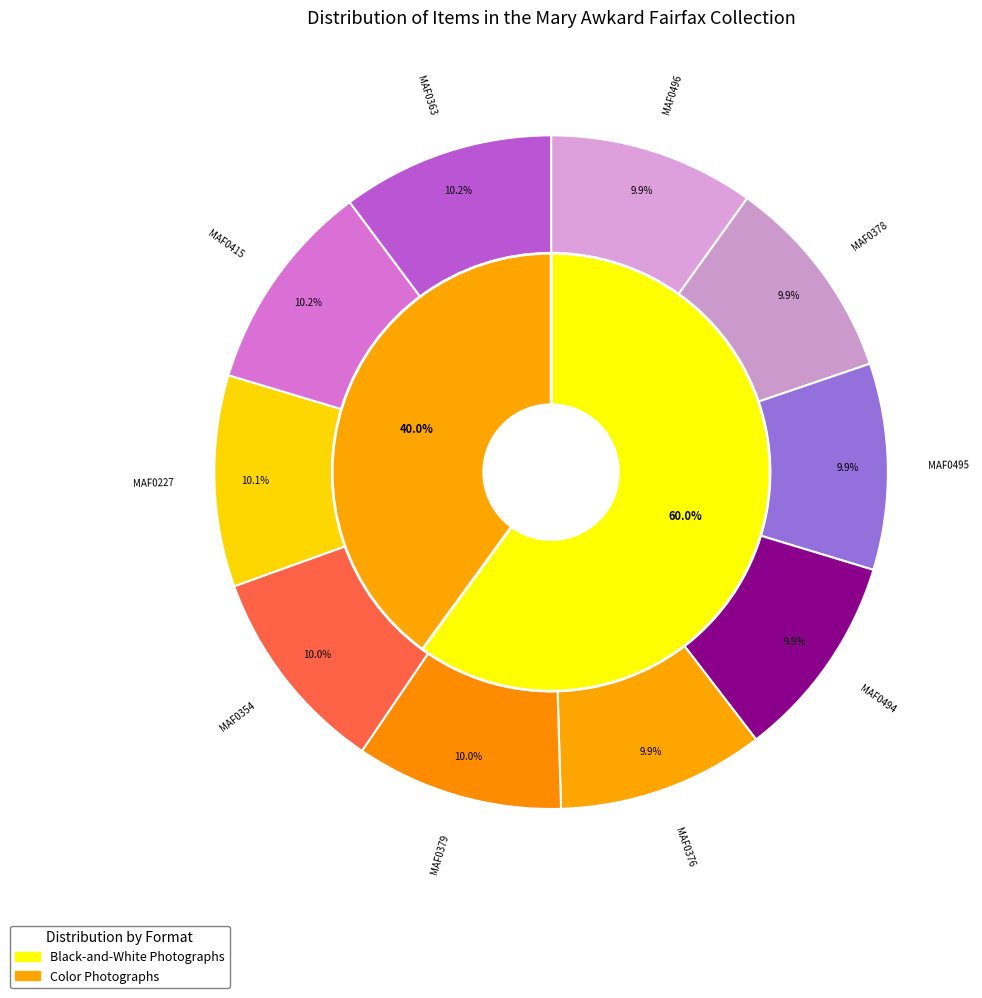

What percentage do MAF0494 and MAF0227 together represent?

20.1%